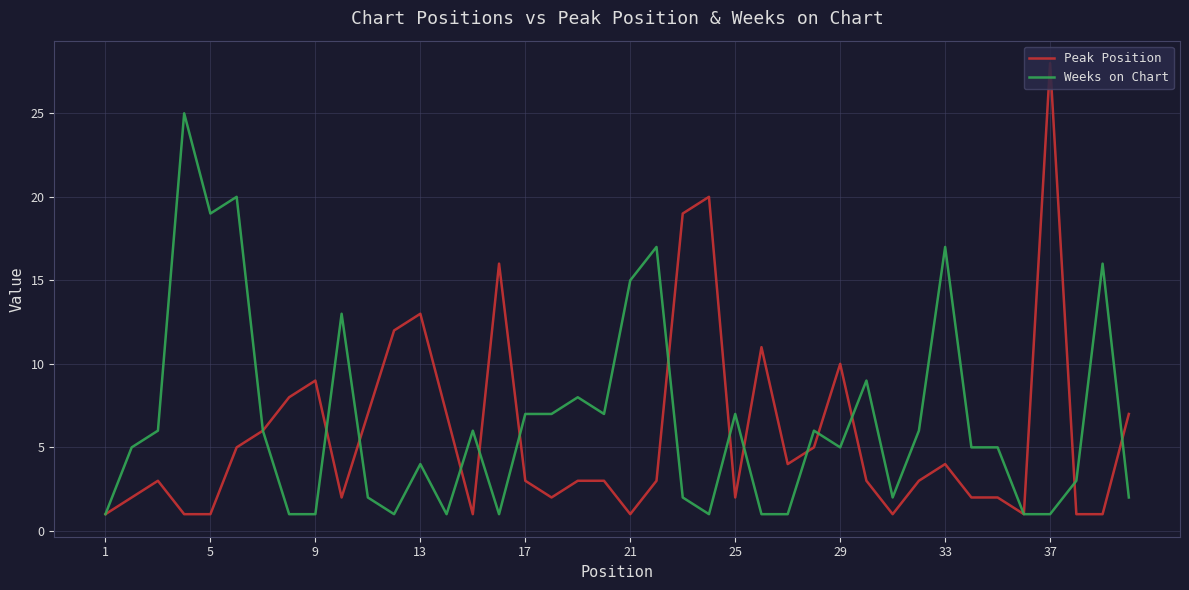

Which series has the widest spread of values?

Peak Position